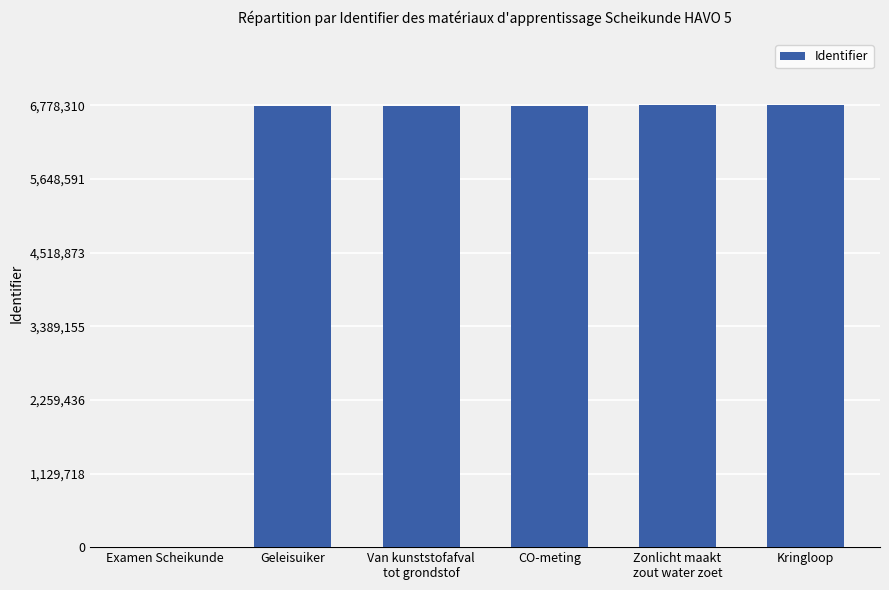

How many distinct data groups are displayed?

1